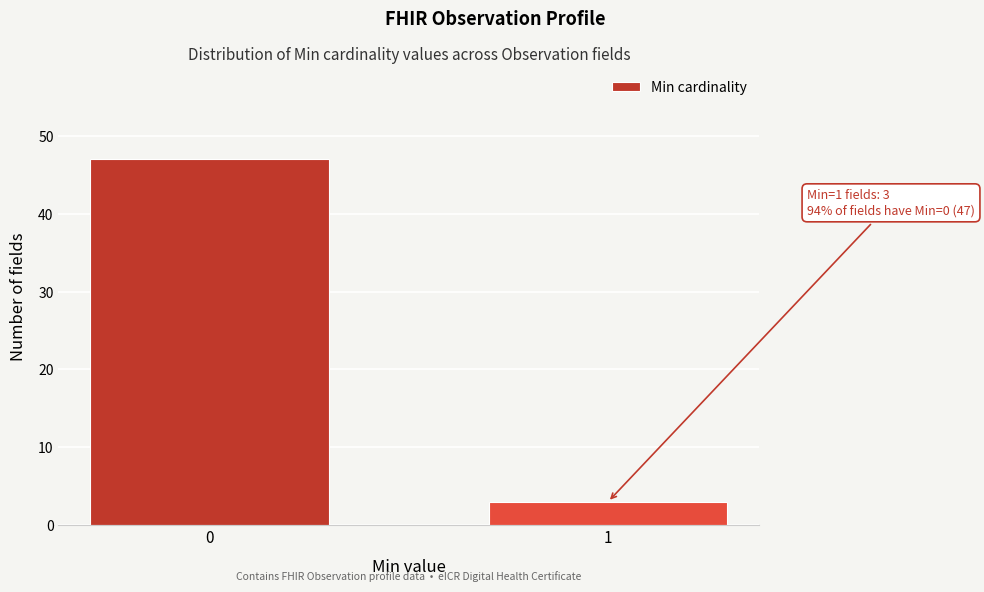

Reading right to left, list all the values displayed in this chart.

1=3	0=47